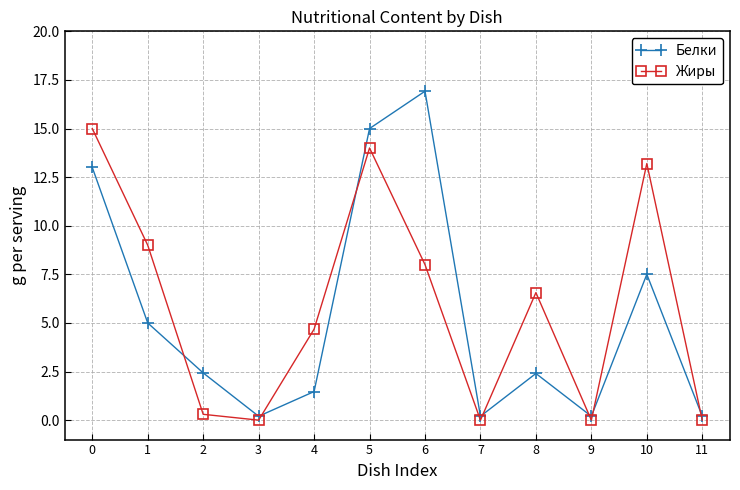

How many times do Жиры and Белки cross each other?

7